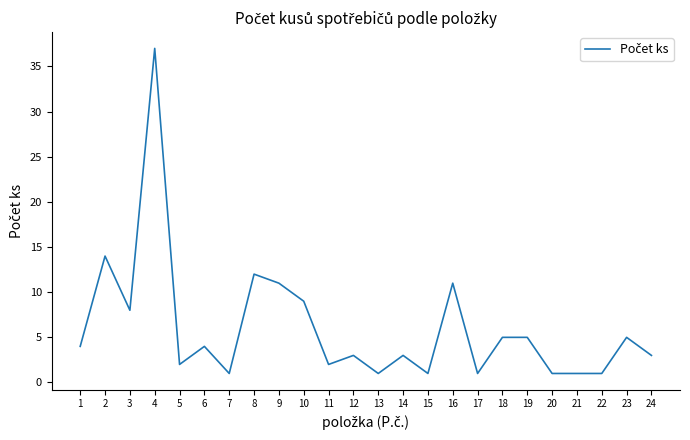

How many values are below 4?

12